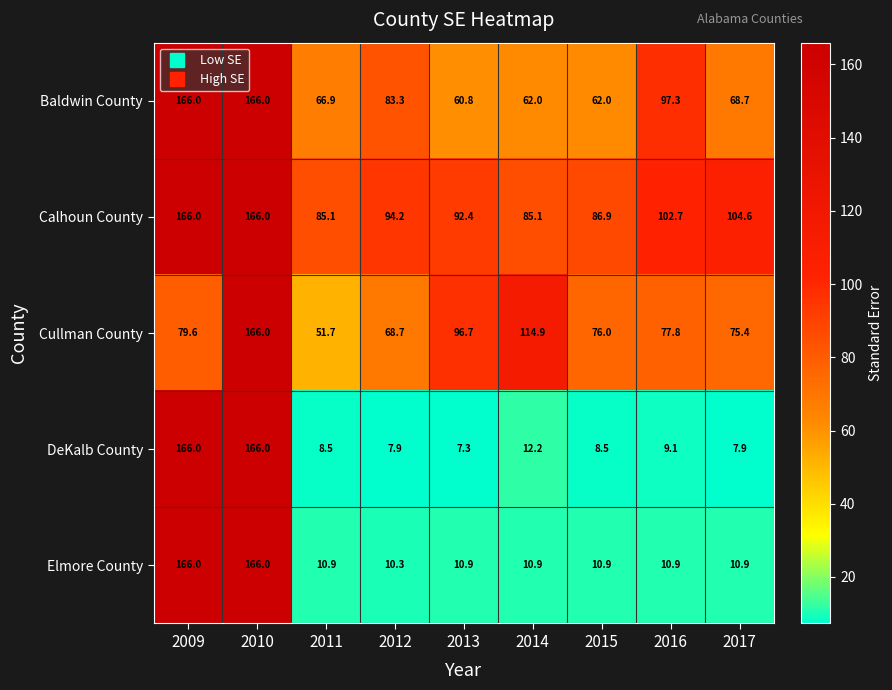

Count the number of categories in the chart.

9